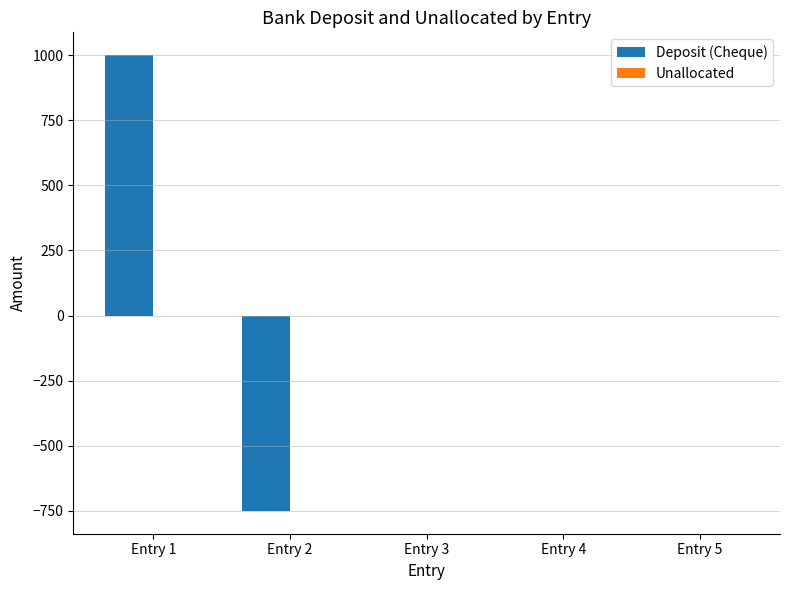

Which category has the highest value across all series?

Entry 1